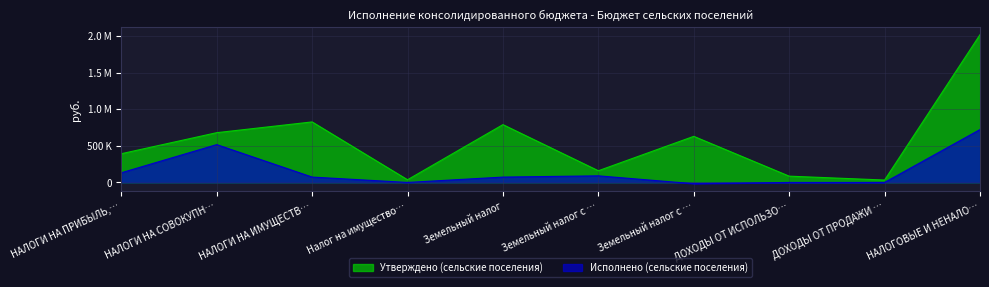

Which series has the largest total across all categories?

Утверждено (сельские поселения)